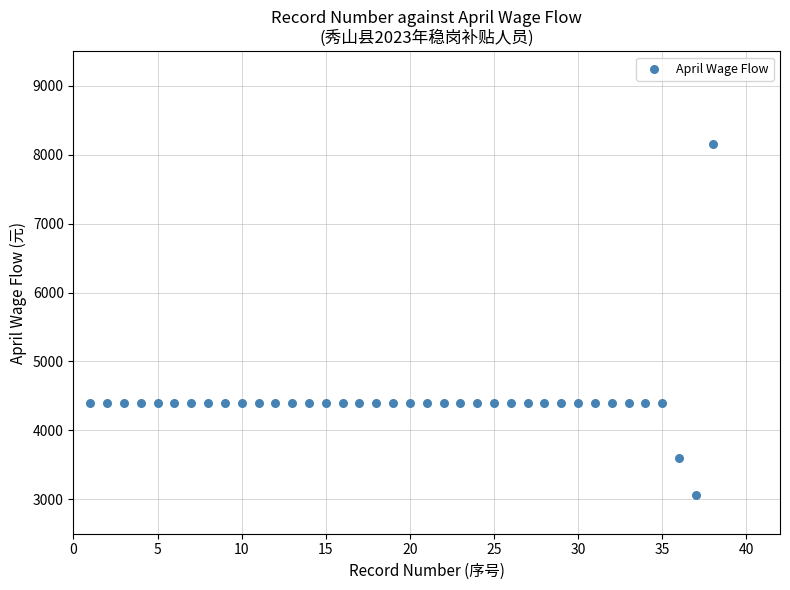

What is the range of X values (max minus min)?

37